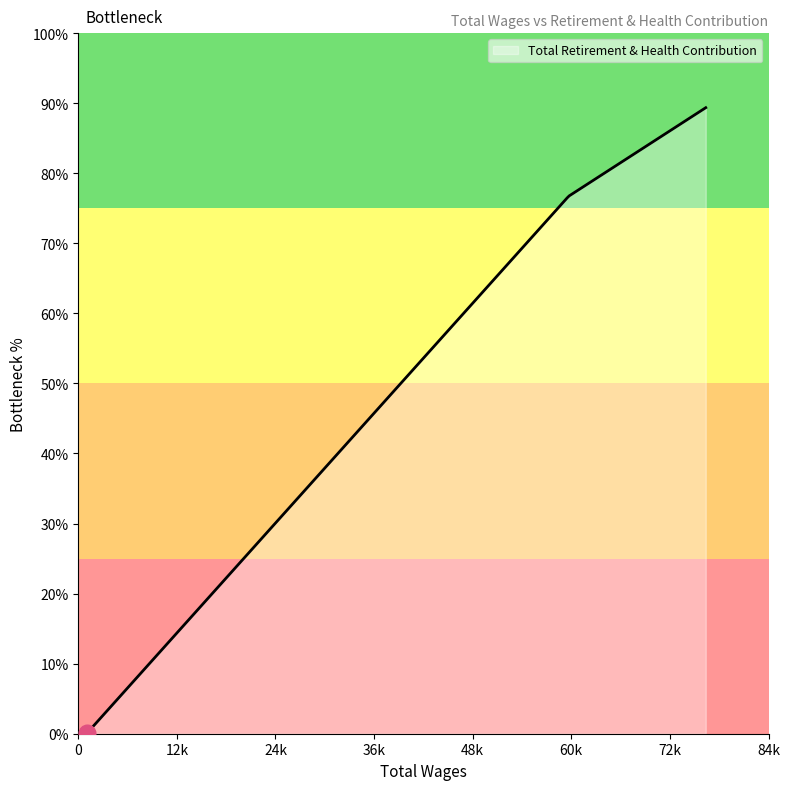

Does the chart display data point markers on the line(s)?

No